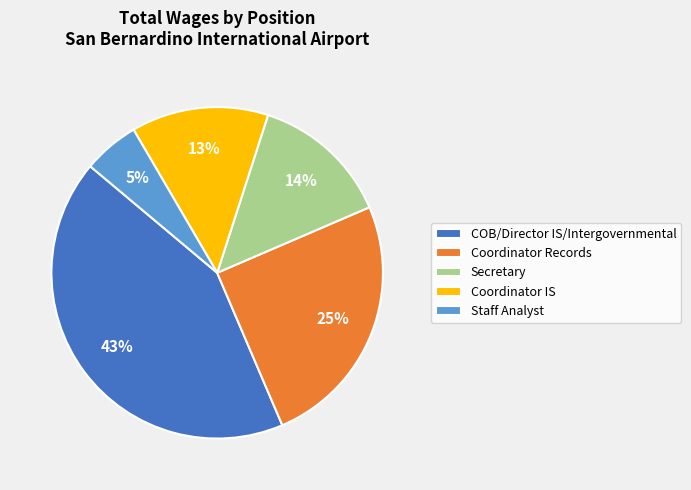

To the nearest percent, what is the combined percentage of COB/Director IS/Intergovernmental and Staff Analyst?

48%